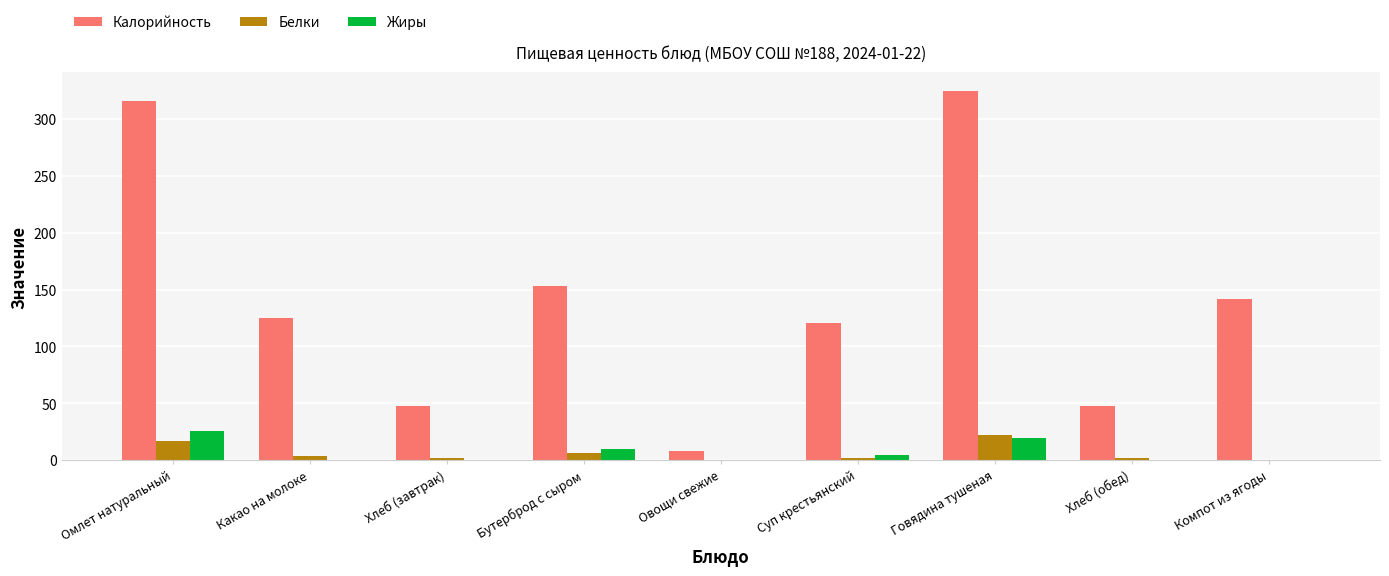

Where is Калорийность nearest to the value 166?

Бутерброд с сыром